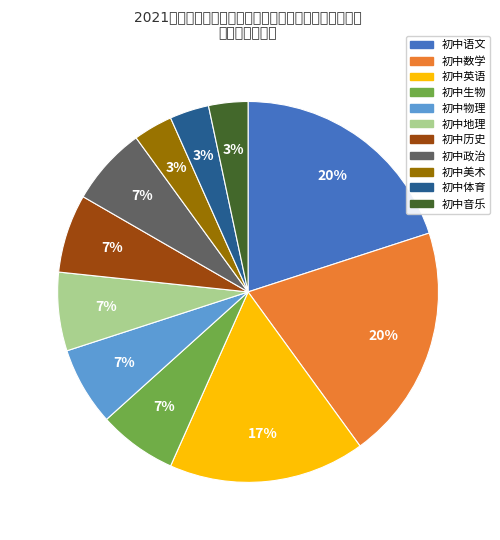

How many slices are in this pie chart?

11